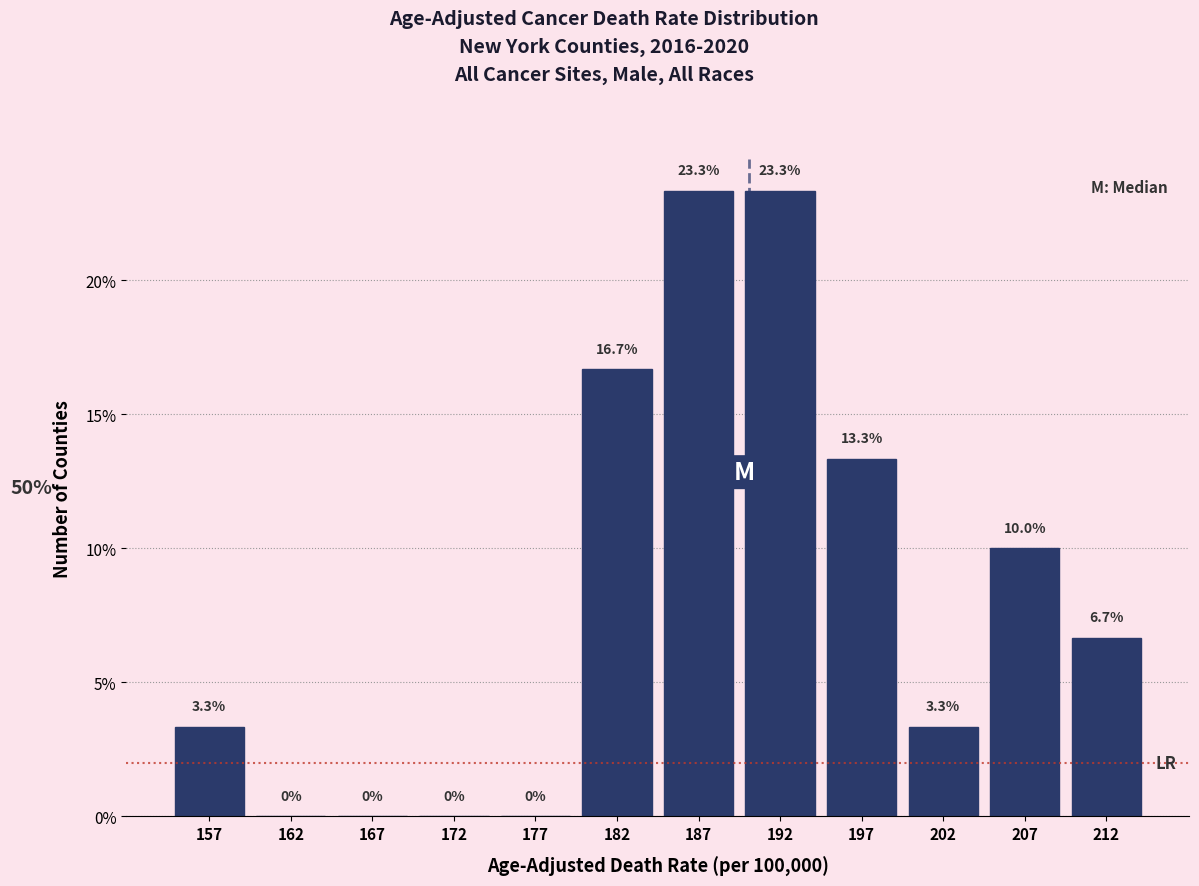

What is the height of the bar covering 200 to 205 on the x-axis?

3.3